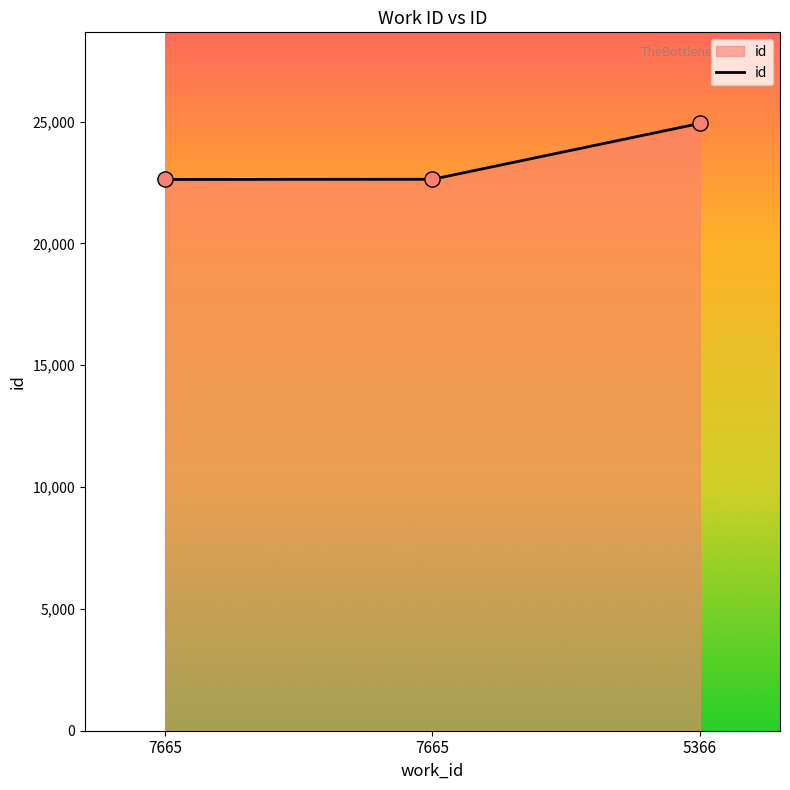

What is the change in value from 7665 to 5366?

+2299